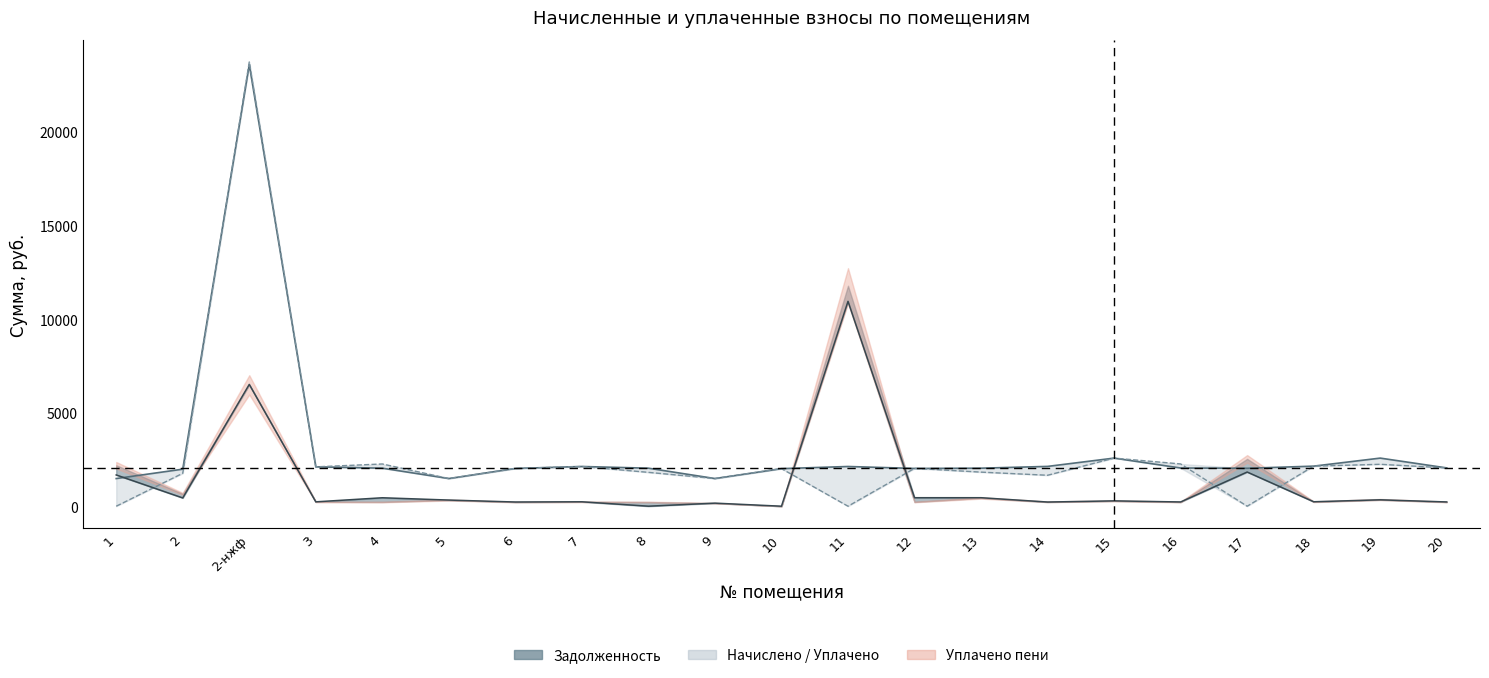

Rank the series at 14 from highest to lowest value.

начислено (col_3), уплачено (col_4), задолженность (col_1)